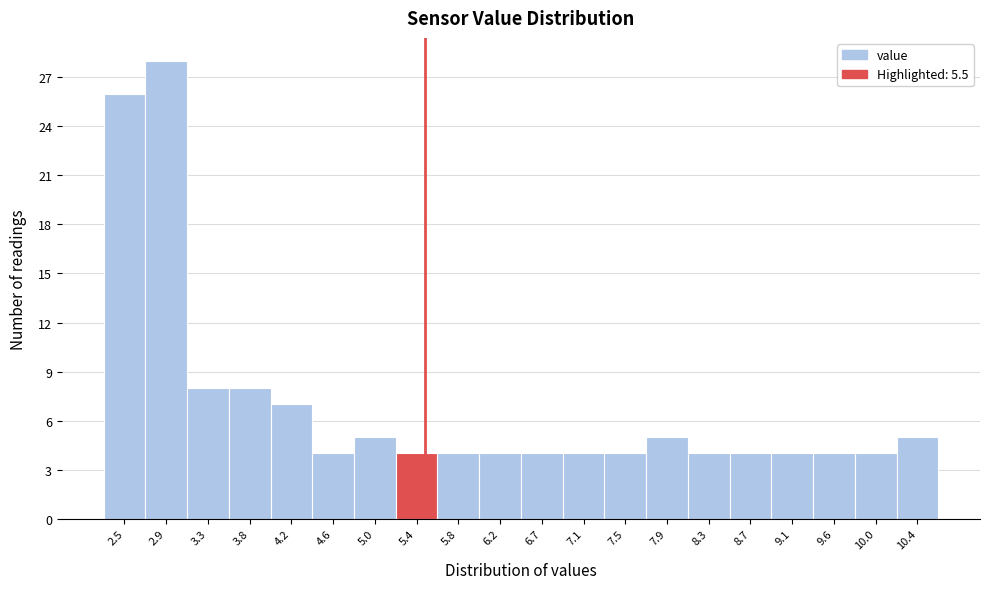

Reading left to right, list every bar in this chart as the range it spans on the x-axis followed by its height. Neither the bar edges nor the heights are printed on the chart, so give them approximately, as read against the axes.

2.300 to 2.715: 26
2.715 to 3.130: 28
3.130 to 3.545: 8
3.545 to 3.960: 8
3.960 to 4.375: 7
4.375 to 4.790: 4
4.790 to 5.205: 5
5.205 to 5.620: 4
5.620 to 6.035: 4
6.035 to 6.450: 4
6.450 to 6.865: 4
6.865 to 7.280: 4
7.280 to 7.695: 4
7.695 to 8.110: 5
8.110 to 8.525: 4
8.525 to 8.940: 4
8.940 to 9.355: 4
9.355 to 9.770: 4
9.770 to 10.185: 4
10.185 to 10.600: 5